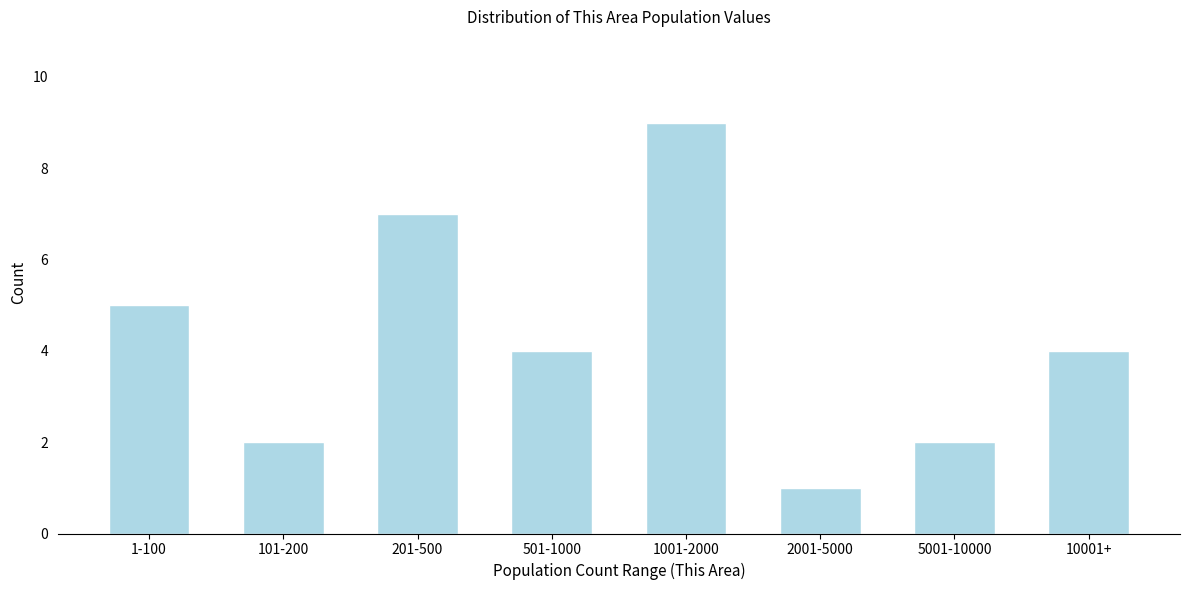

Reading left to right, extract all data points from this chart.

5	2	7	4	9	1	2	4